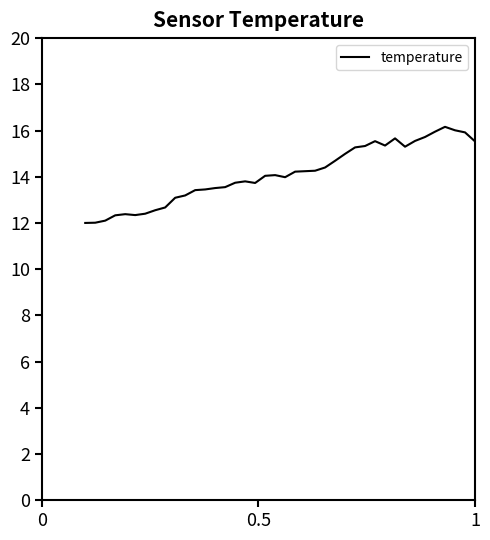

What is the maximum value shown in the chart?

16.2